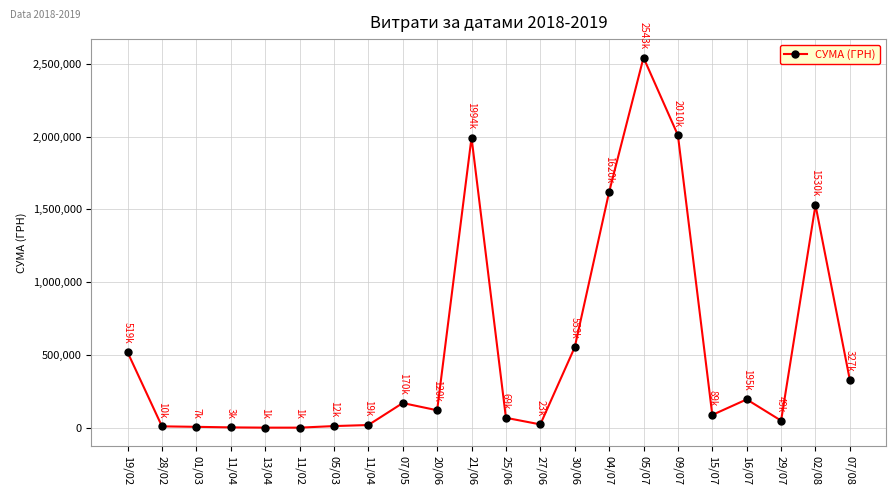

How many lines are shown in the chart?

1